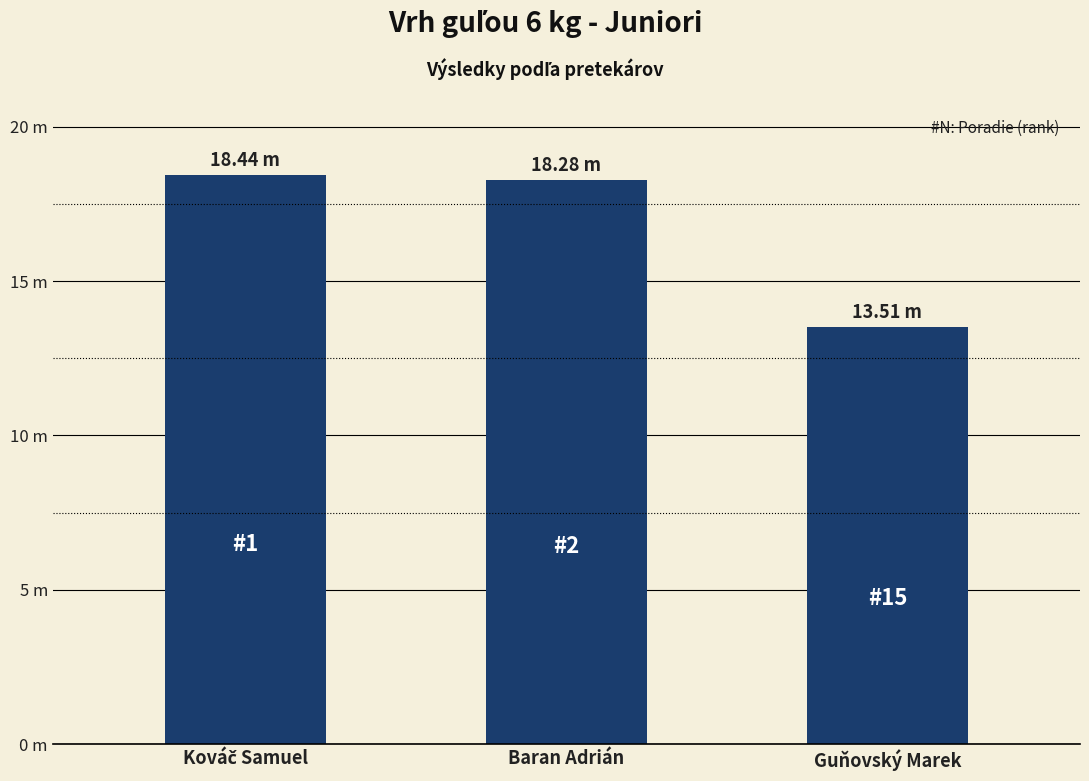

Does the chart contain any negative values?

No